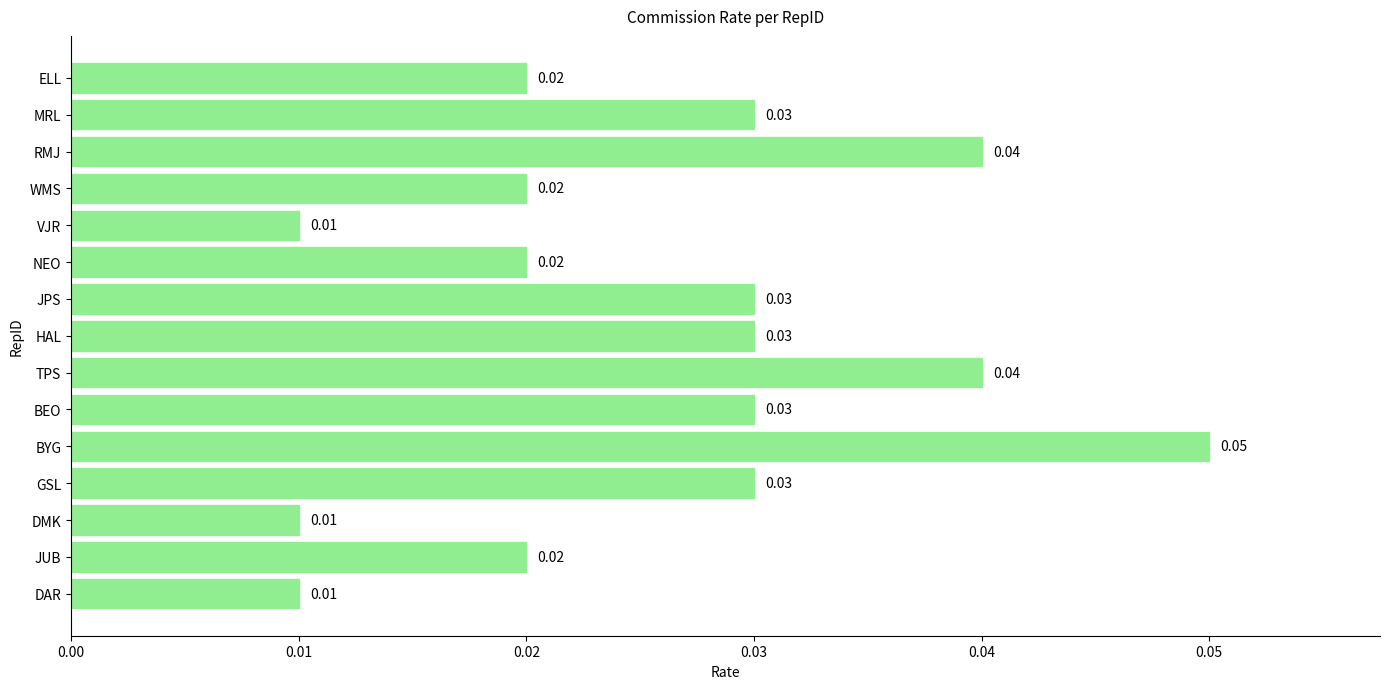

Between GSL and BYG, which is larger?

BYG